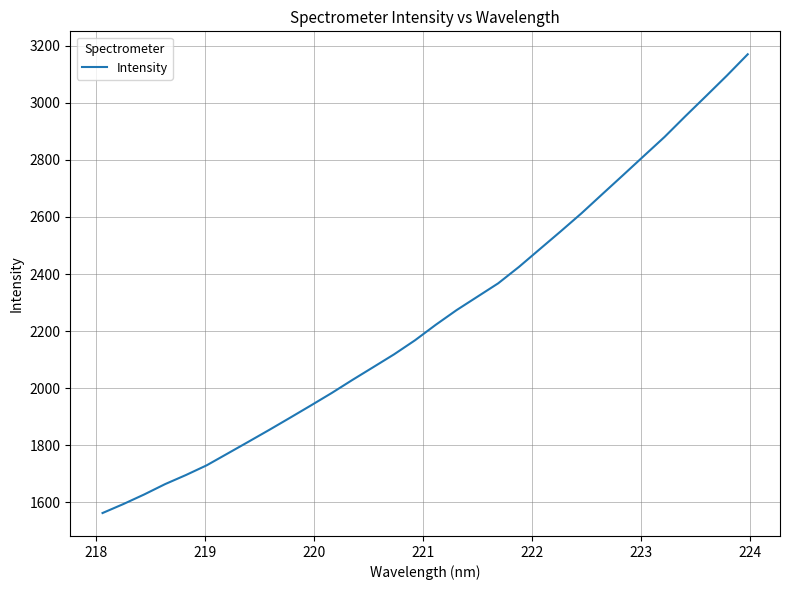

What is the smallest value displayed?

1562.9